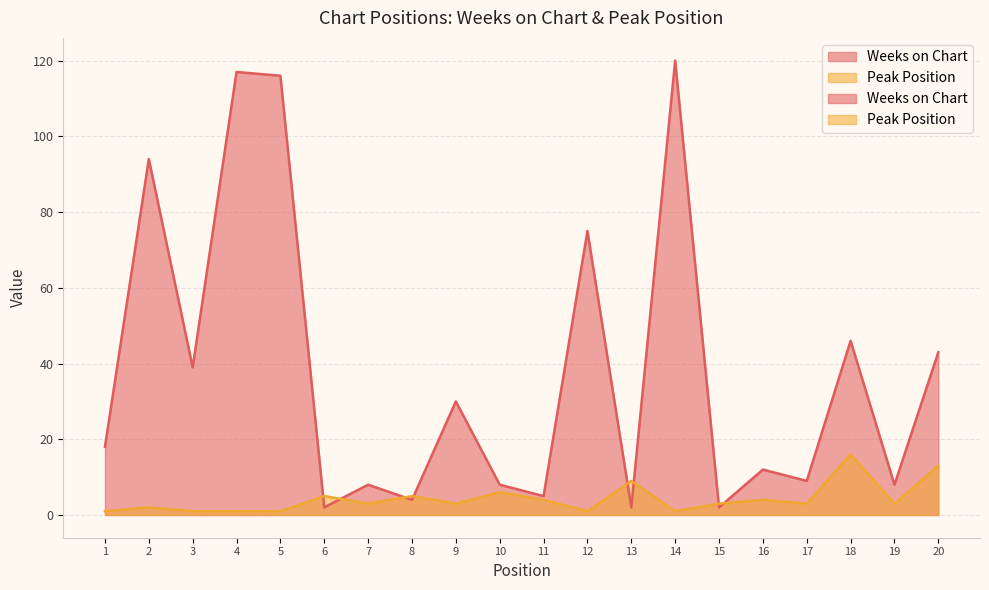

Which series has the largest range (max minus min)?

Weeks on Chart